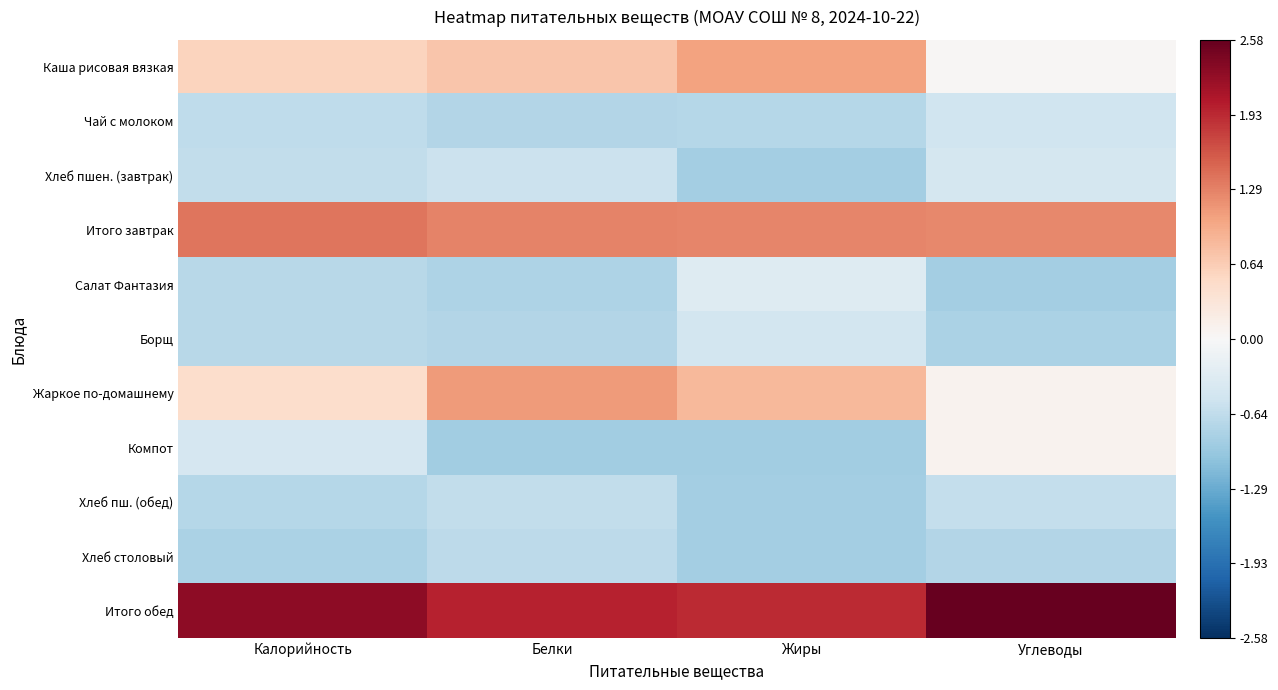

Which series has the largest total across all categories?

Итого обед